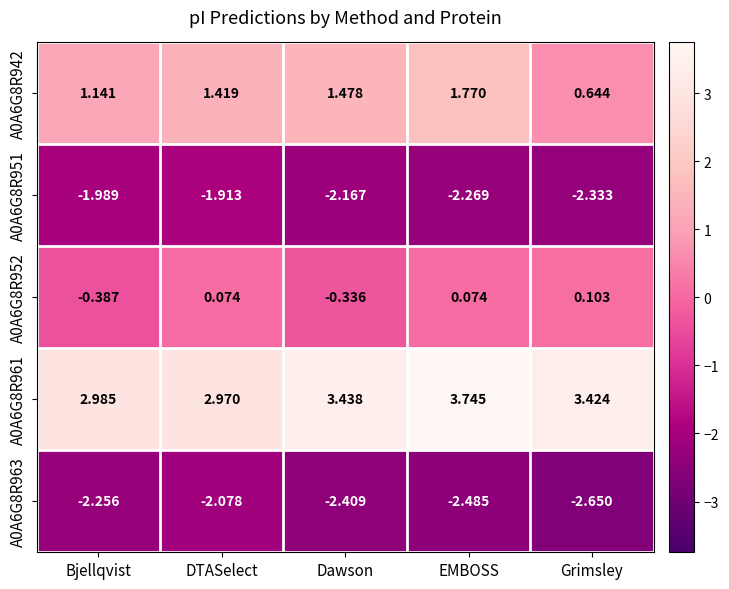

Which category has the highest value across all series?

EMBOSS